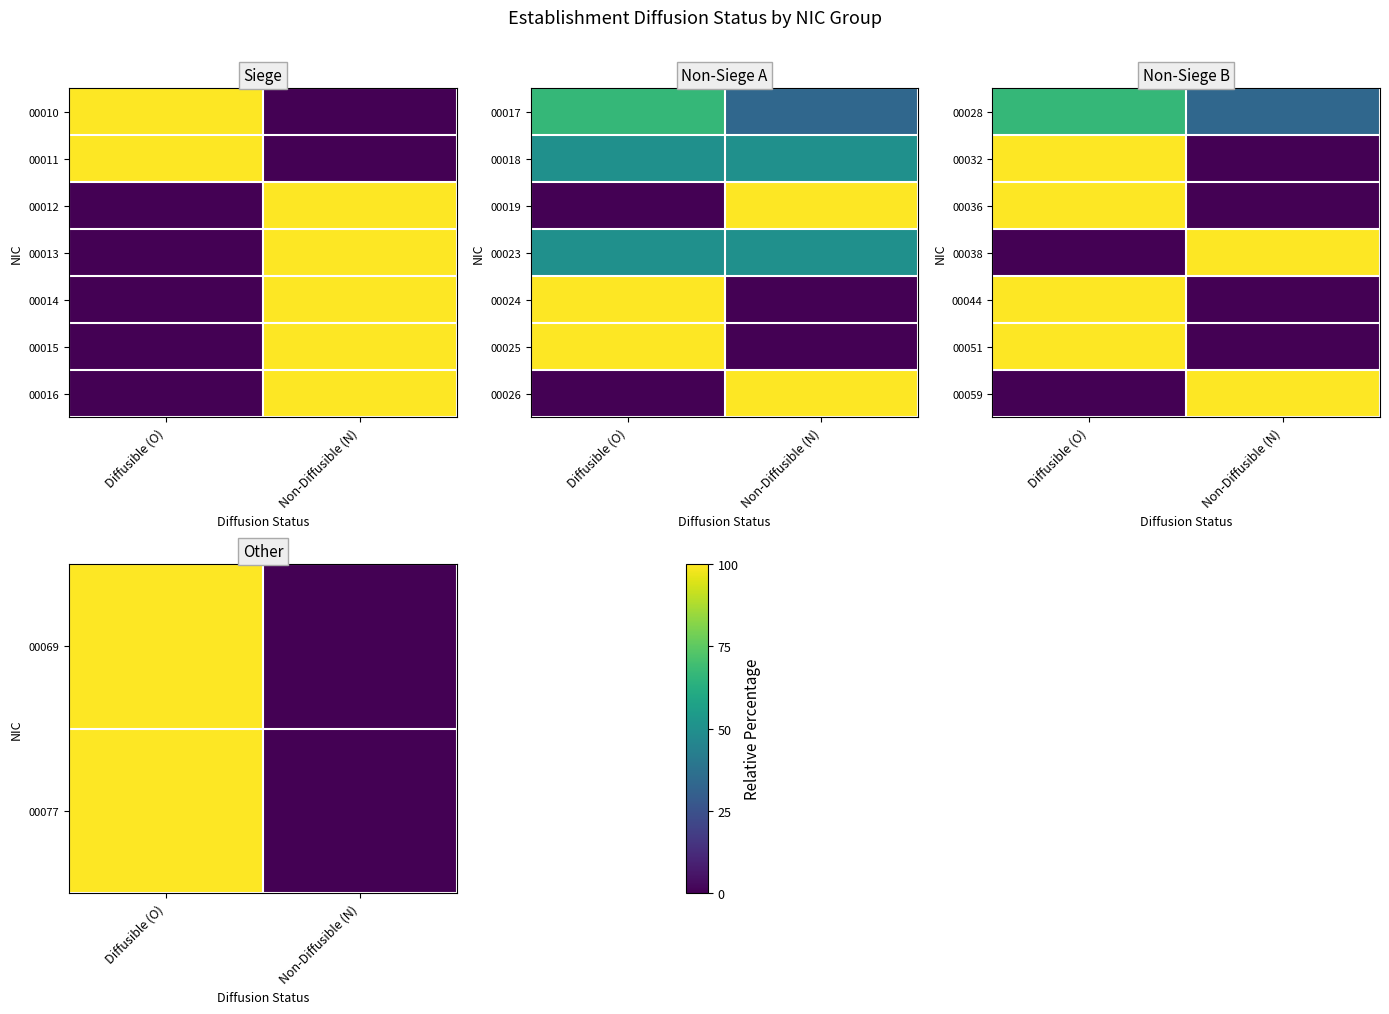

List the labels in order of 00051 value, largest first.

Diffusible (O), Non-Diffusible (N)